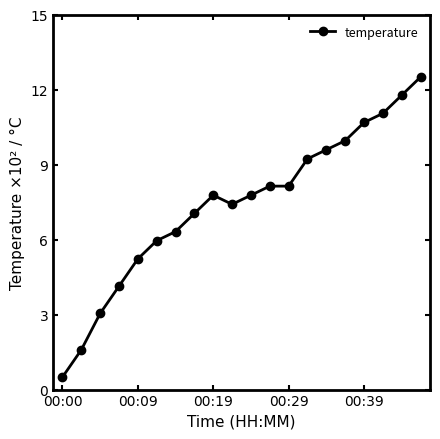

What is the maximum value shown in the chart?

12.5